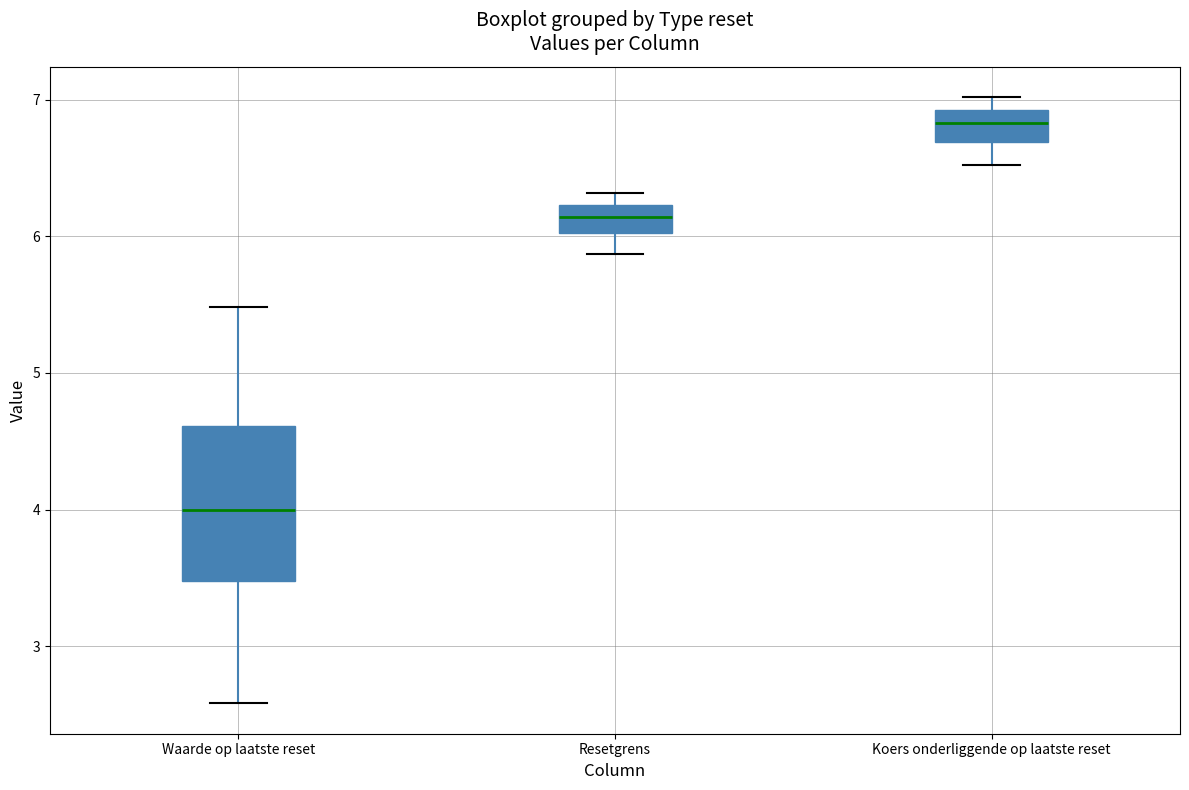

Which box's median line is the lowest?

Waarde op laatste reset